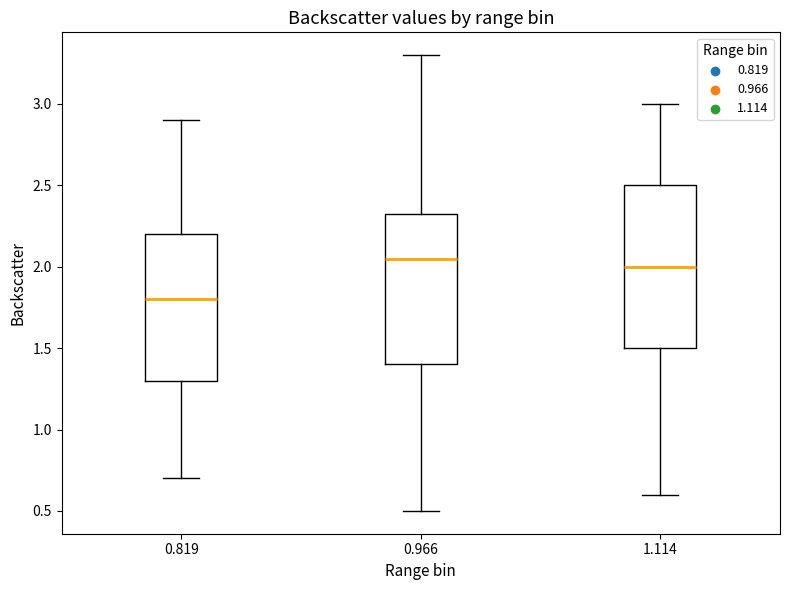

Where does the lower whisker of the box at x = 0.819 end on the y-axis? The values are not printed on the chart, so give them approximately, as read against the axis.

0.70